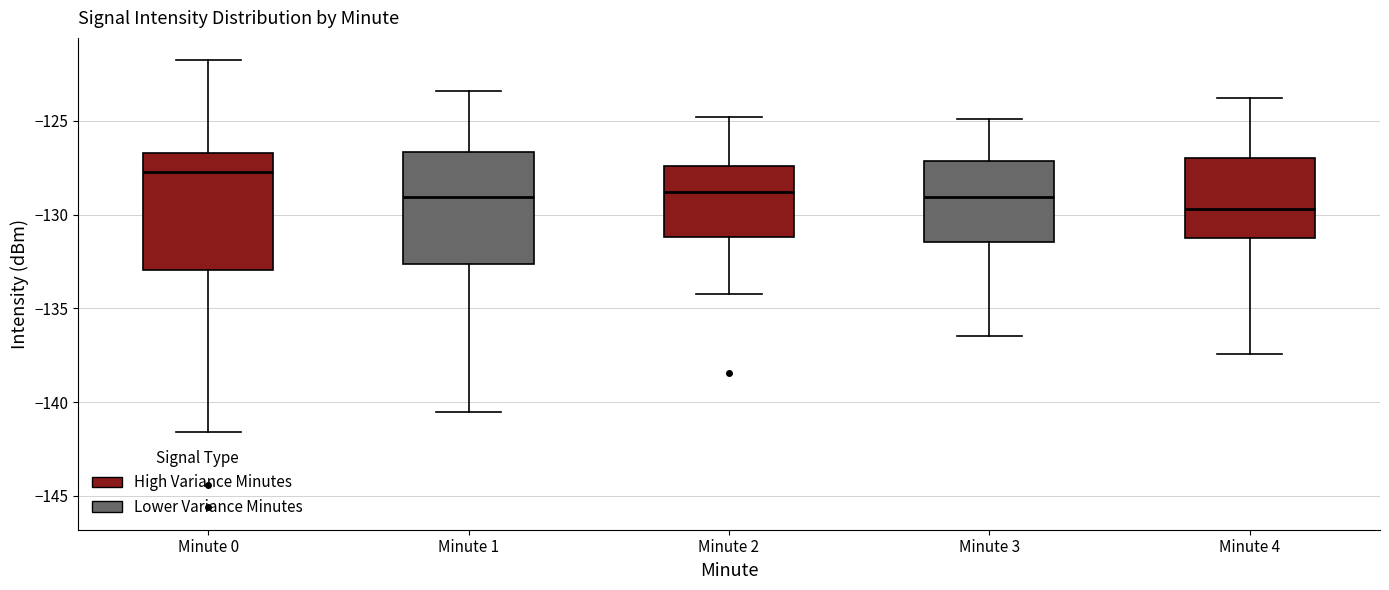

Reading left to right, read every box against the y-axis: the position of its median line, the range the box covers, and the ends of its whiskers. The values are not printed on the chart, so give them approximately, as read against the axis.

Minute 0: median -127.5, box -133.0 to -126.5, whiskers -141.5 to -122.0
Minute 1: median -129.0, box -132.5 to -126.5, whiskers -140.5 to -123.5
Minute 2: median -129.0, box -131.0 to -127.5, whiskers -134.0 to -125.0
Minute 3: median -129.0, box -131.5 to -127.0, whiskers -136.5 to -125.0
Minute 4: median -129.5, box -131.5 to -127.0, whiskers -137.5 to -124.0